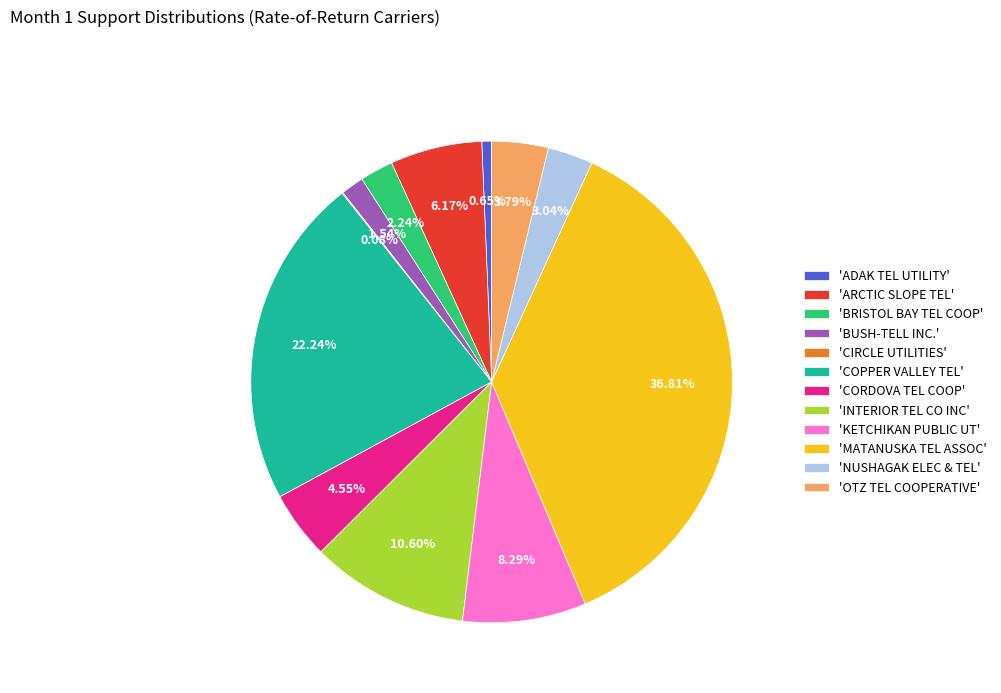

Is there a majority slice in this chart?

No